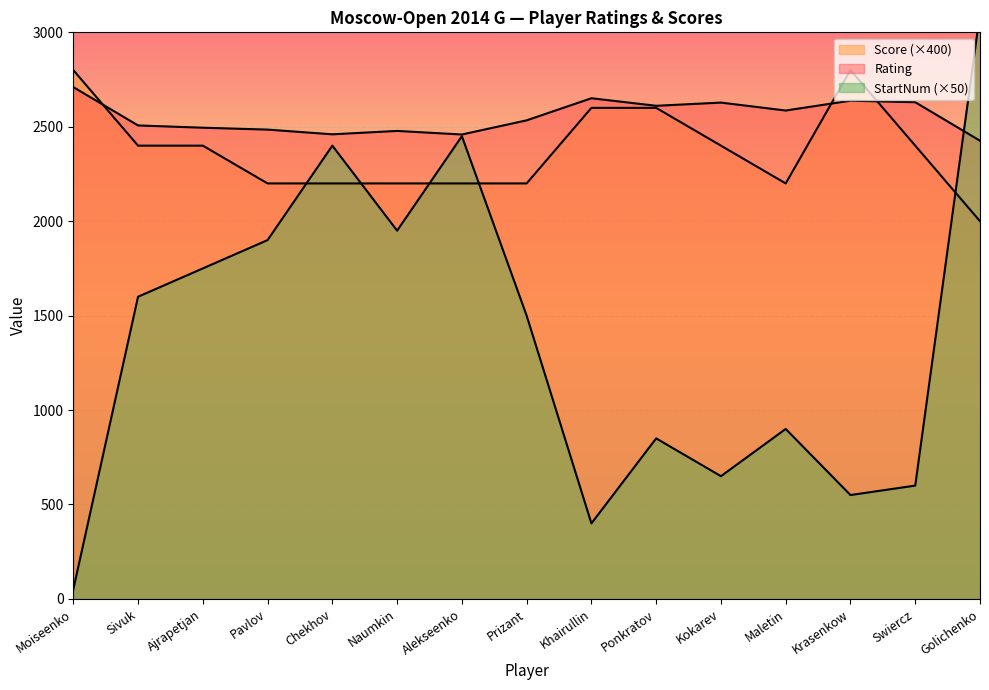

Is it true that StartNum equals 2450 at Alekseenko?

True